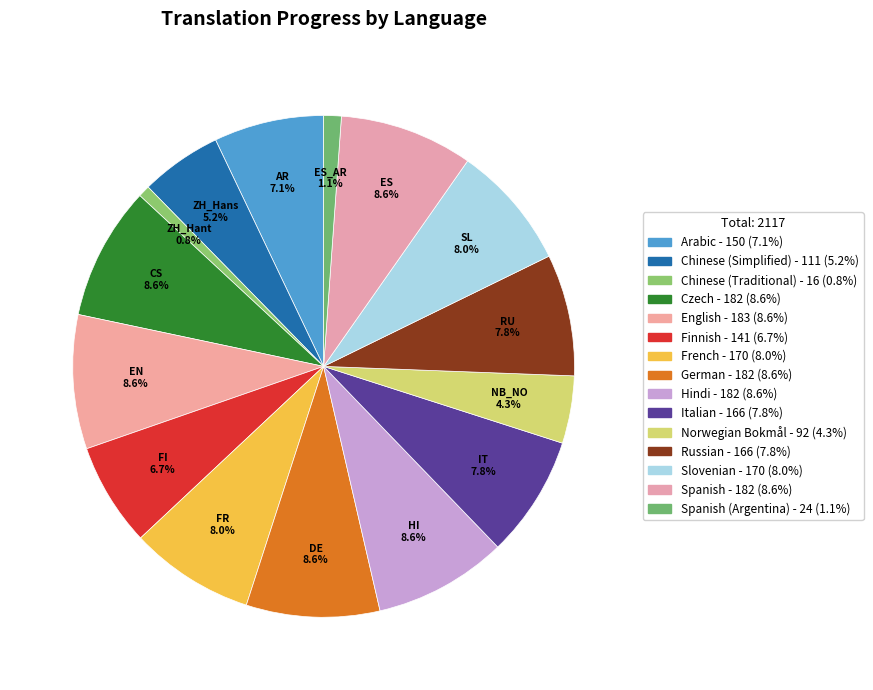

How many segments does this pie chart have?

15